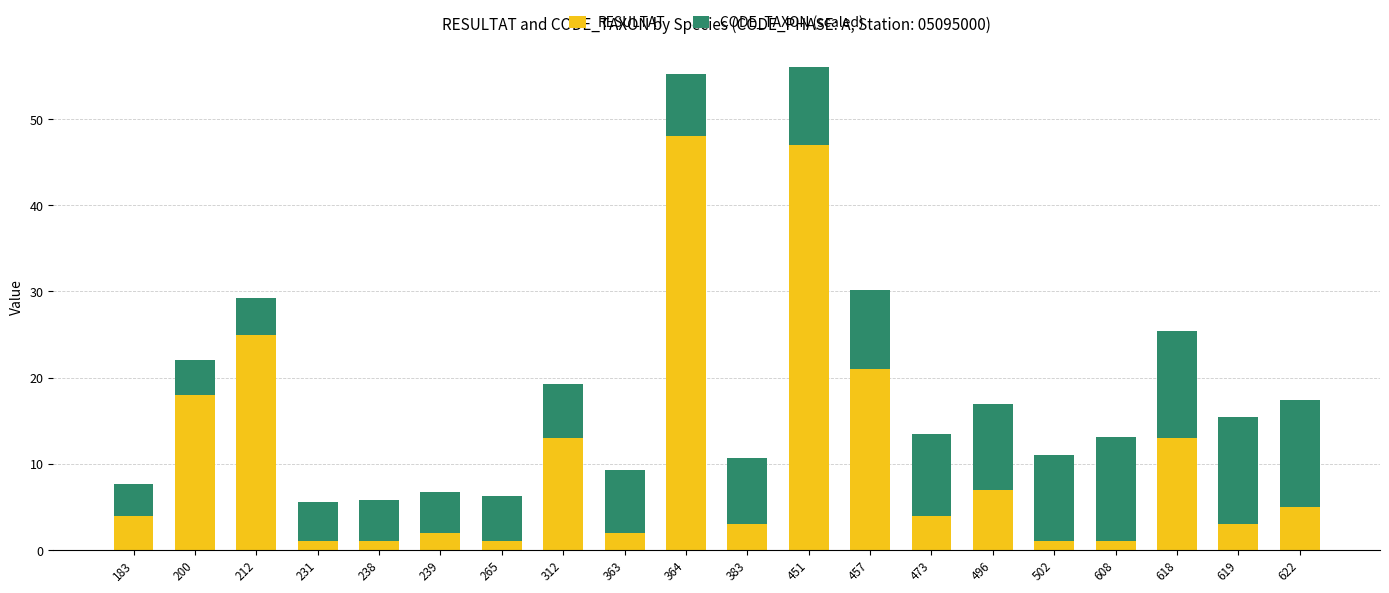

How many distinct data groups are displayed?

2